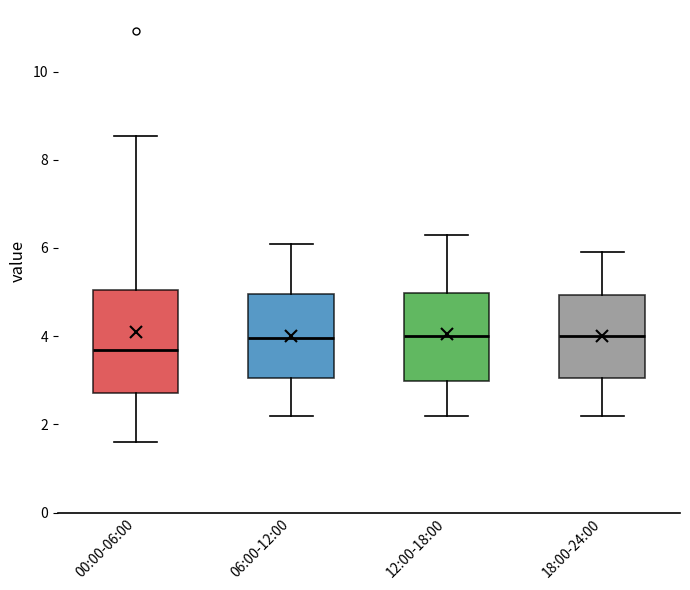

Reading left to right, transcribe this box plot: for each box, give where its median line is, the range the box spans, and where its two whiskers end, as read against the y-axis. The values are not printed on the chart, so give them approximately, as read against the axis.

00:00-06:00: median 3.6, box 2.8 to 5.0, whiskers 1.6 to 8.6
06:00-12:00: median 4.0, box 3.0 to 5.0, whiskers 2.2 to 6.2
12:00-18:00: median 4.0, box 3.0 to 5.0, whiskers 2.2 to 6.4
18:00-24:00: median 4.0, box 3.0 to 5.0, whiskers 2.2 to 6.0